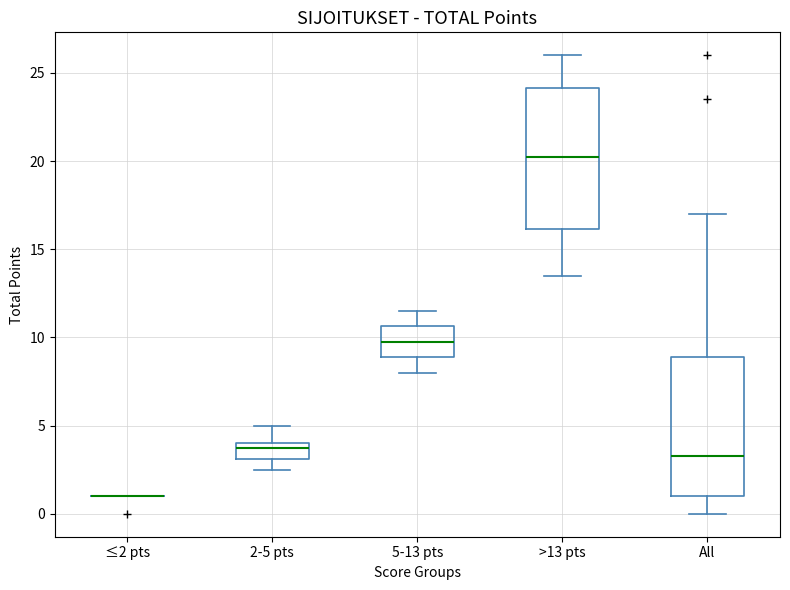

Reading left to right, transcribe this box plot: for each box, give where its median line is, the range the box spans, and where its two whiskers end, as read against the y-axis. The values are not printed on the chart, so give them approximately, as read against the axis.

≤2 pts: box collapsed to a line at 1.0, whiskers 1.0 to 1.0
2-5 pts: median 4.0 (just below the box's upper edge), box 3.0 to 4.0, whiskers 2.5 to 5.0
5-13 pts: median 10.0, box 9.0 to 10.5, whiskers 8.0 to 11.5
>13 pts: median 20.5, box 16.0 to 24.0, whiskers 13.5 to 26.0
All: median 3.5, box 1.0 to 9.0, whiskers 0.0 to 17.0